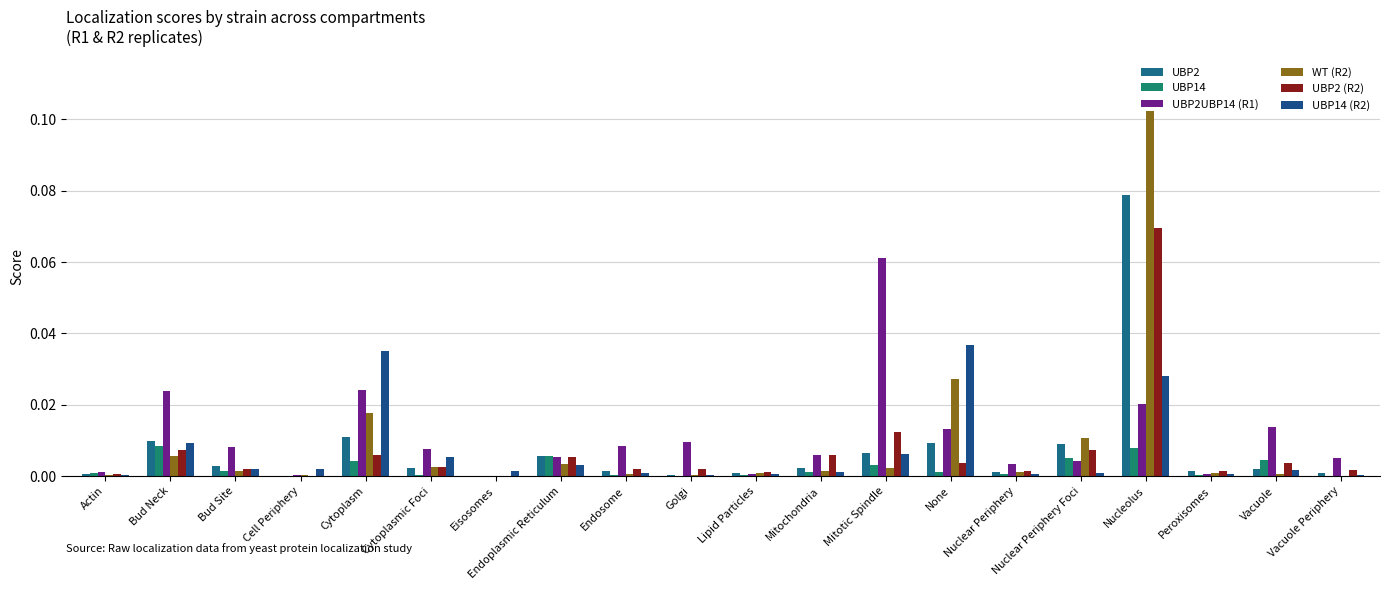

What is the label of the 13th bar from the left?

Mitotic Spindle